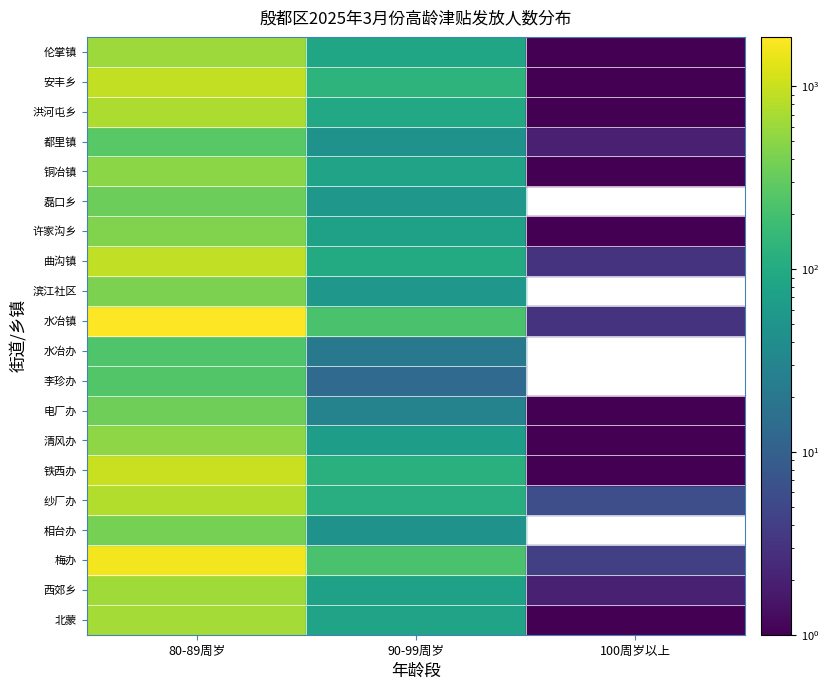

Reading left to right, what are all the values shown in this chart?

北蒙: 677	79	1
西郊乡: 637	74	2
梅办: 1643	217	4
相台办: 392	47	0
纱厂办: 793	113	6
铁西办: 985	120	1
清风办: 521	64	1
电厂办: 358	29	1
李珍办: 243	13	0
水冶办: 236	21	0
水冶镇: 1865	213	3
滨江社区: 418	55	0
曲沟镇: 909	96	3
许家沟乡: 444	73	1
磊口乡: 343	55	0
铜冶镇: 501	78	1
都里镇: 263	47	2
洪河屯乡: 729	92	1
安丰乡: 929	131	1
伦掌镇: 611	86	1